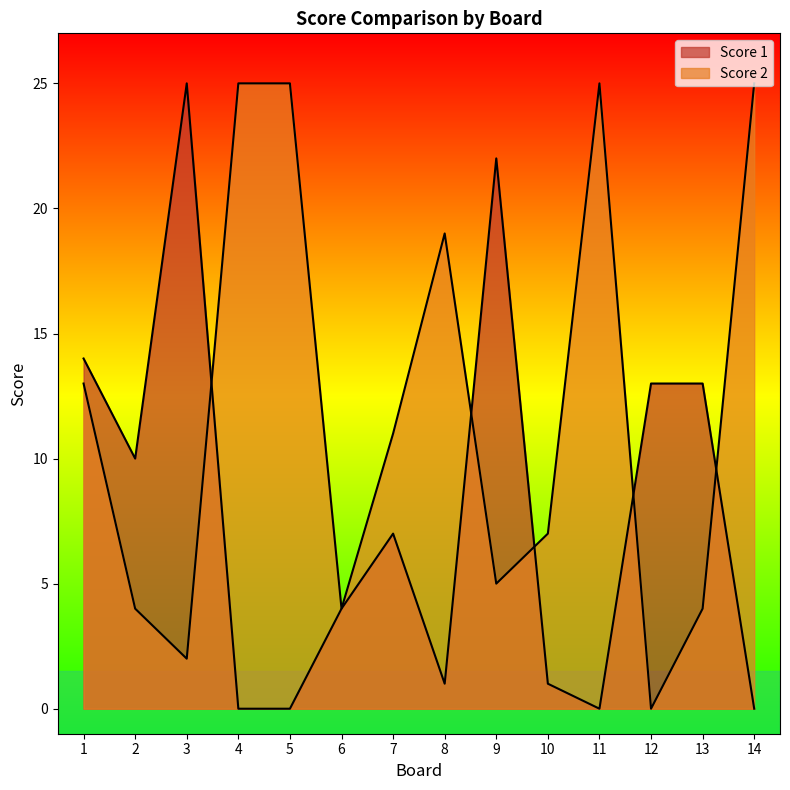

How many distinct data groups are displayed?

2